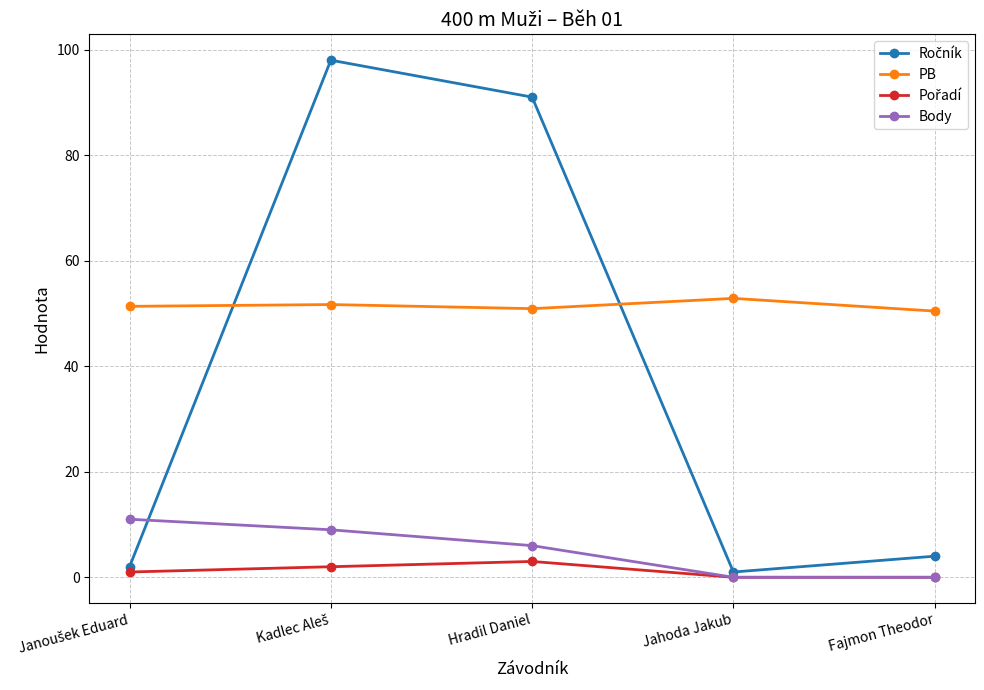

The value of PB at Hradil Daniel is 23.3. True or false?

False